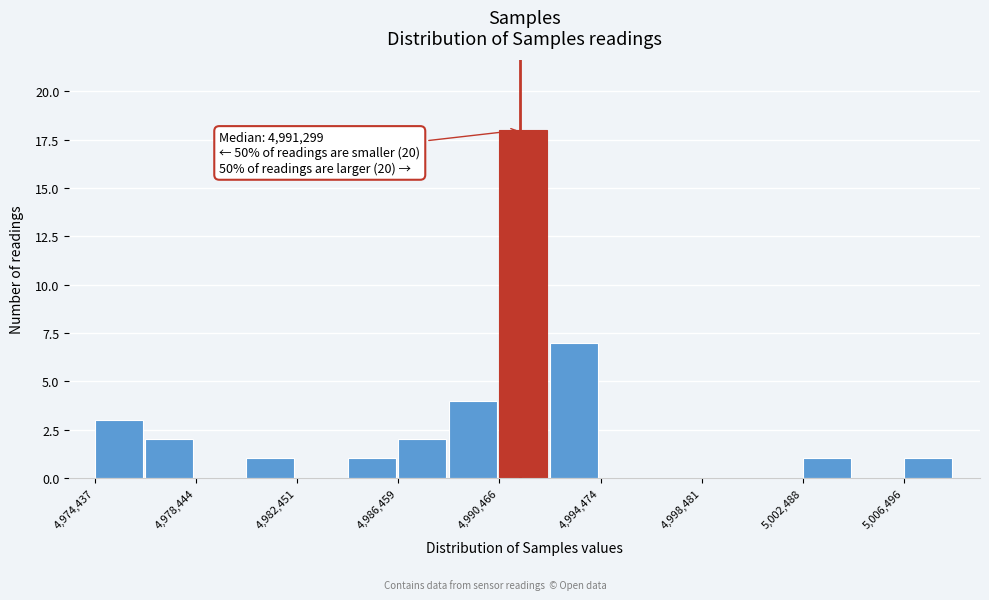

Which range on the x-axis has the tallest bar?

4990500 to 4992500